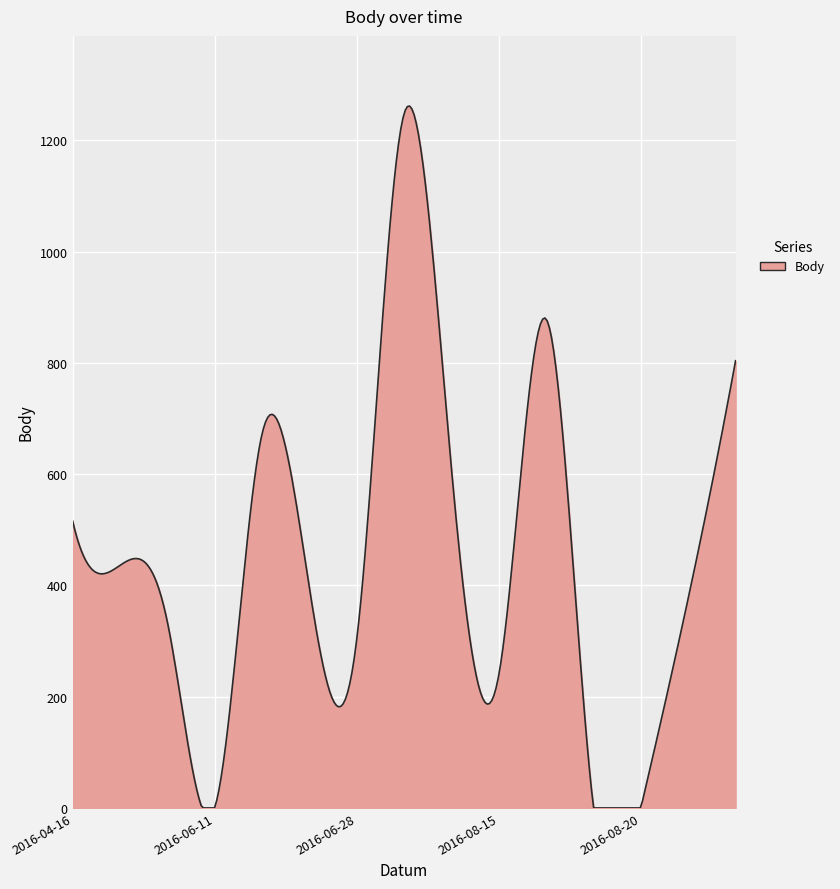

How many categories are shown in the chart?

300